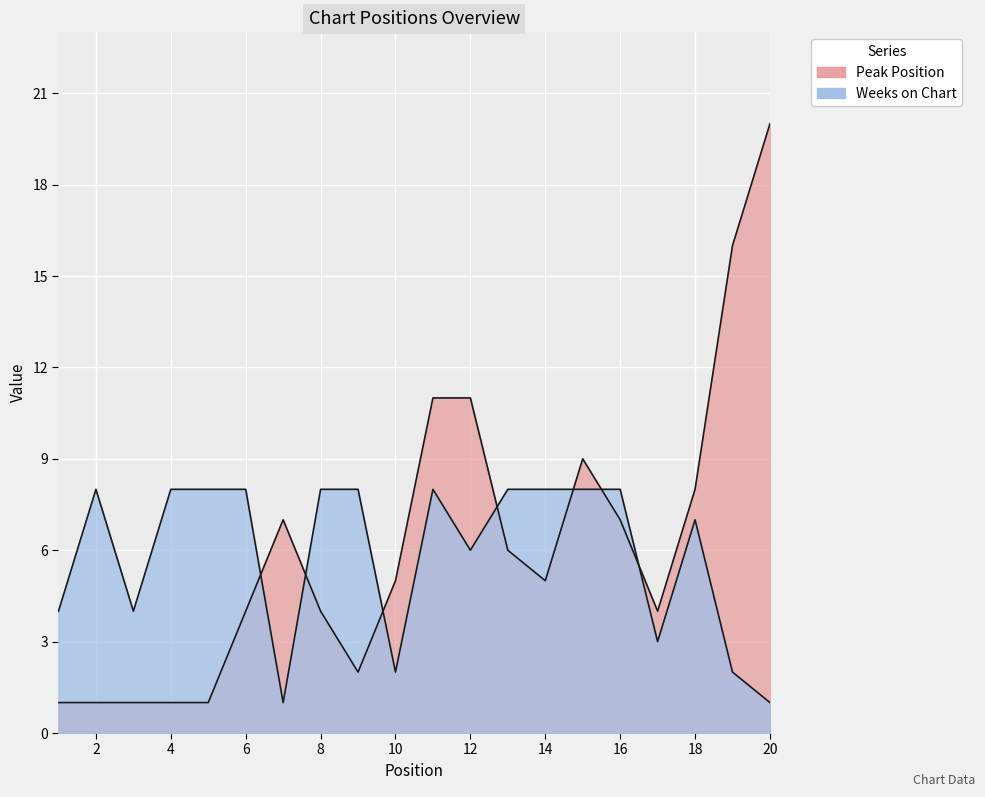

What is the spread (max minus min) of values at 19?

14